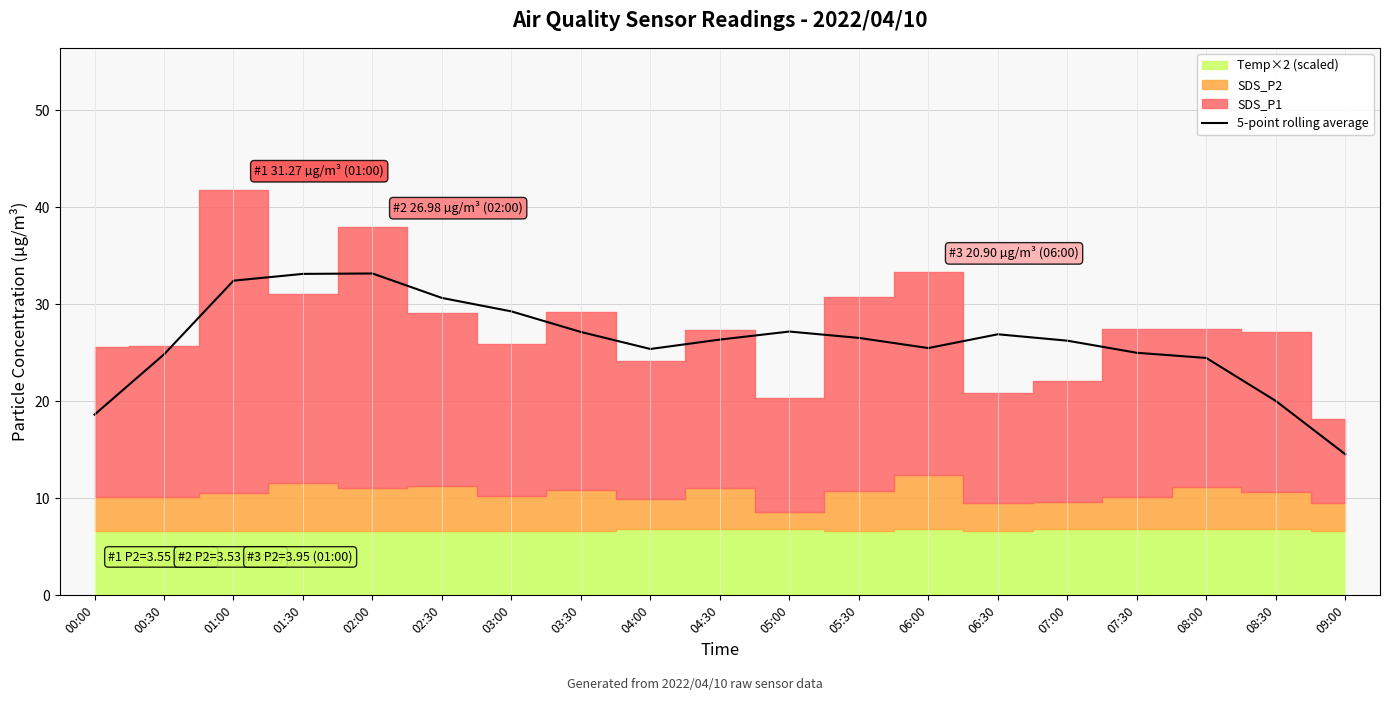

How many lines are shown in the chart?

1